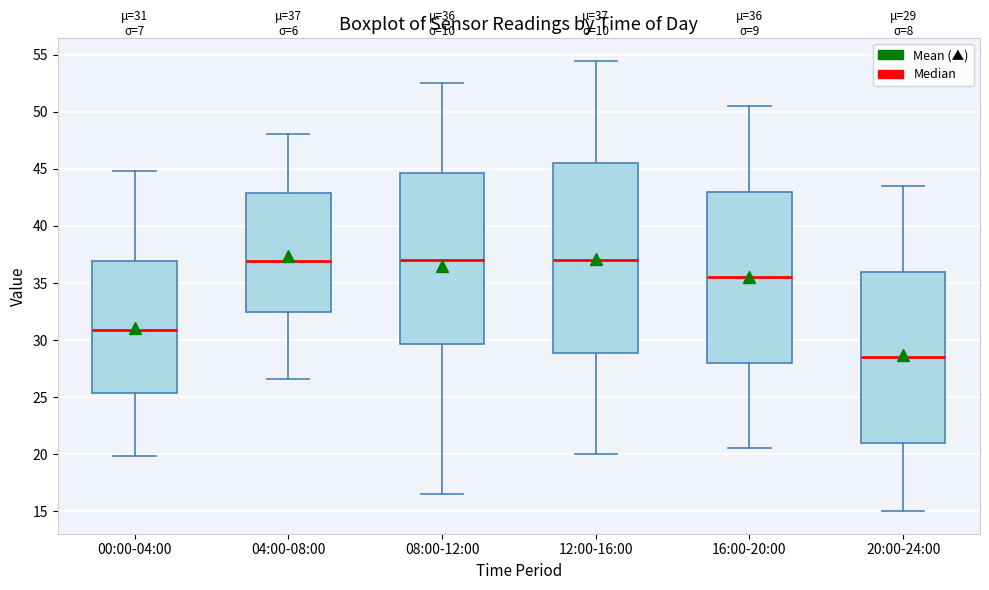

Comparing the boxes themselves (not the whiskers), which one is the tallest?

12:00-16:00